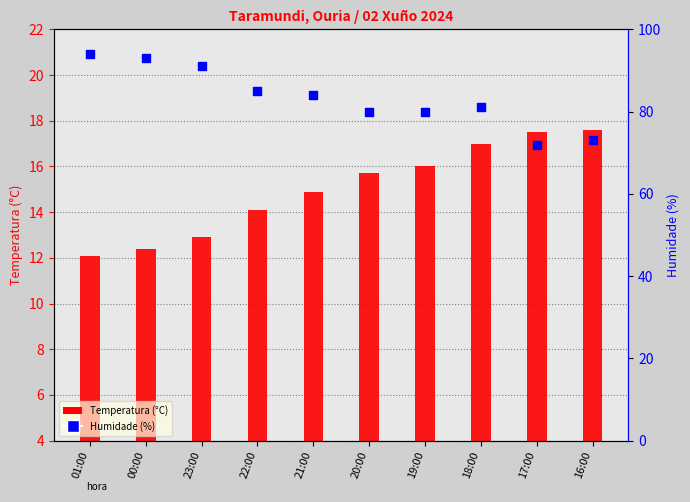

Is the value of Humidade (%) at 21:00 greater than the value of Temperatura (°C) at 23:00?

Yes